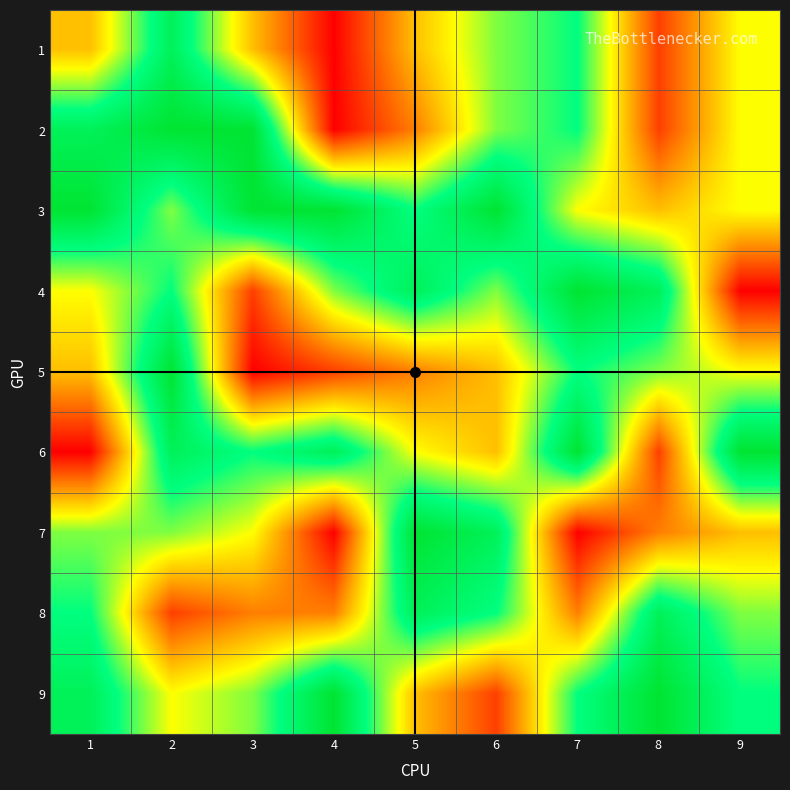

How many series are shown in this chart?

9